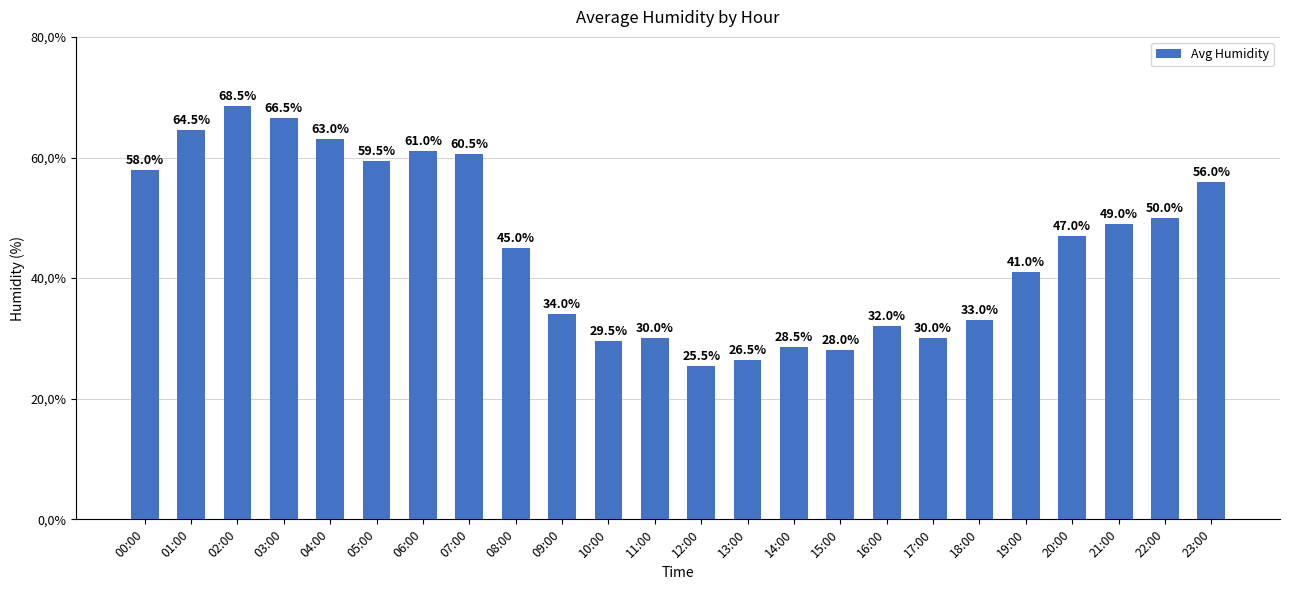

What is the difference between the second highest and second lowest values?

40.0